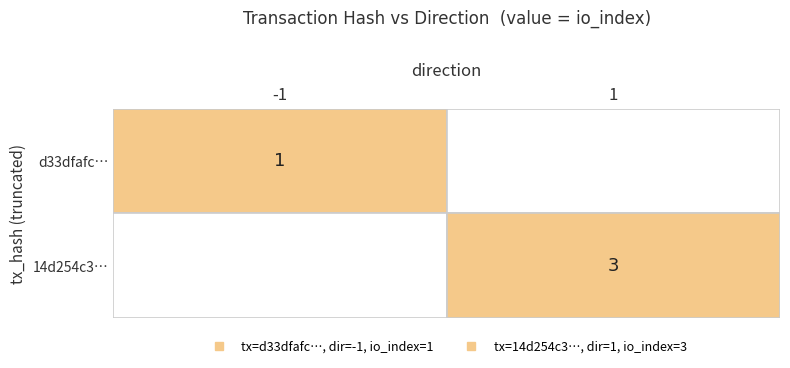

At how many categories does at least one series exceed 0?

2